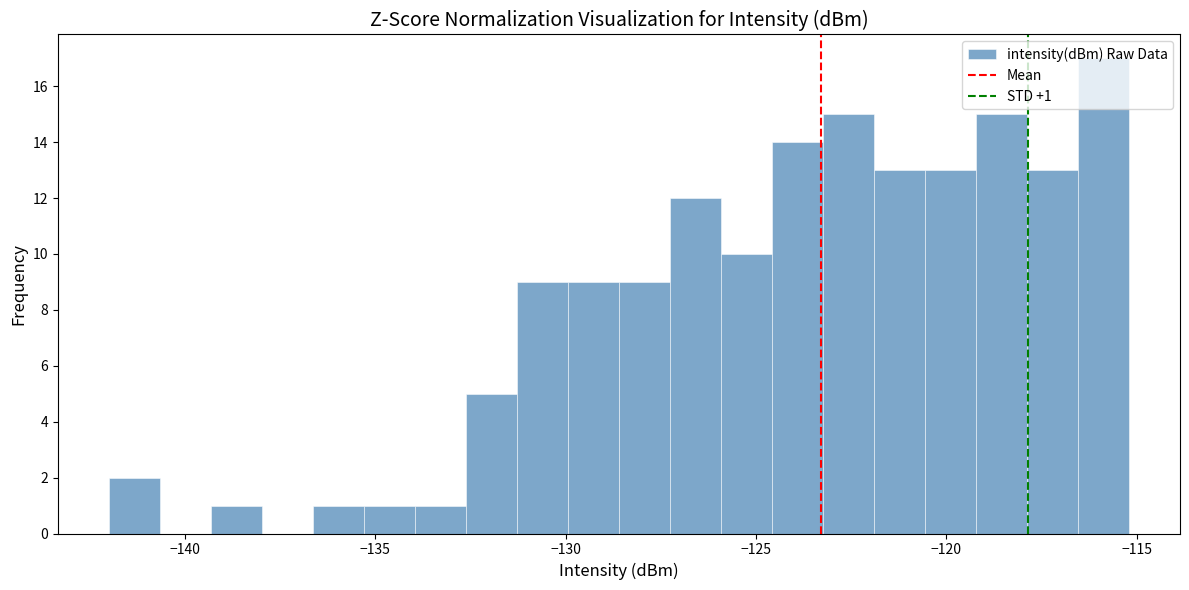

Read against the x-axis, roughly where is the centre of the tallest bar?

-116.0